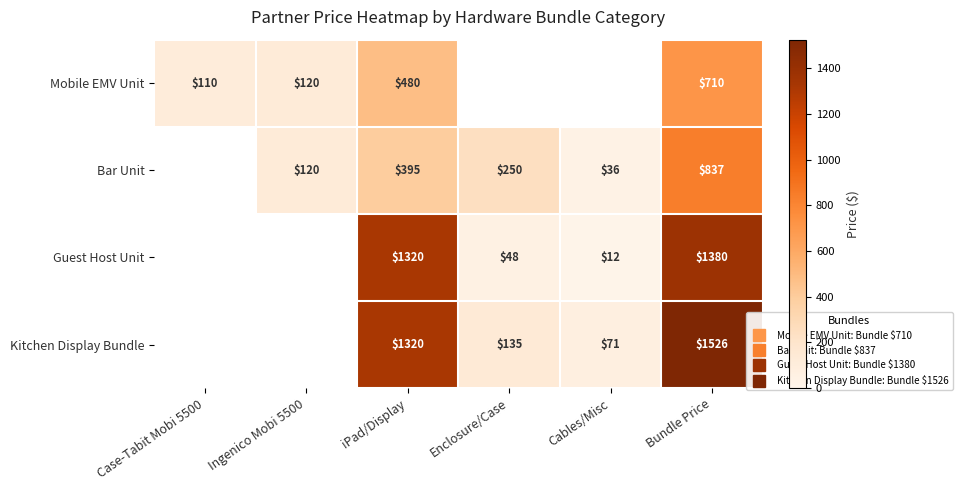

Rank the series by their maximum value, from lowest to highest.

Mobile EMV Unit, Bar Unit, Guest Host Unit, Kitchen Display Bundle